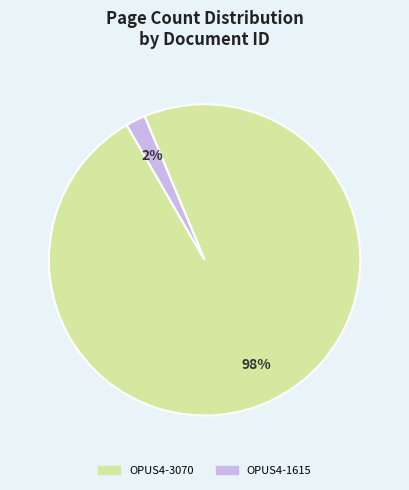

Which category has the smallest portion of the pie?

OPUS4-1615